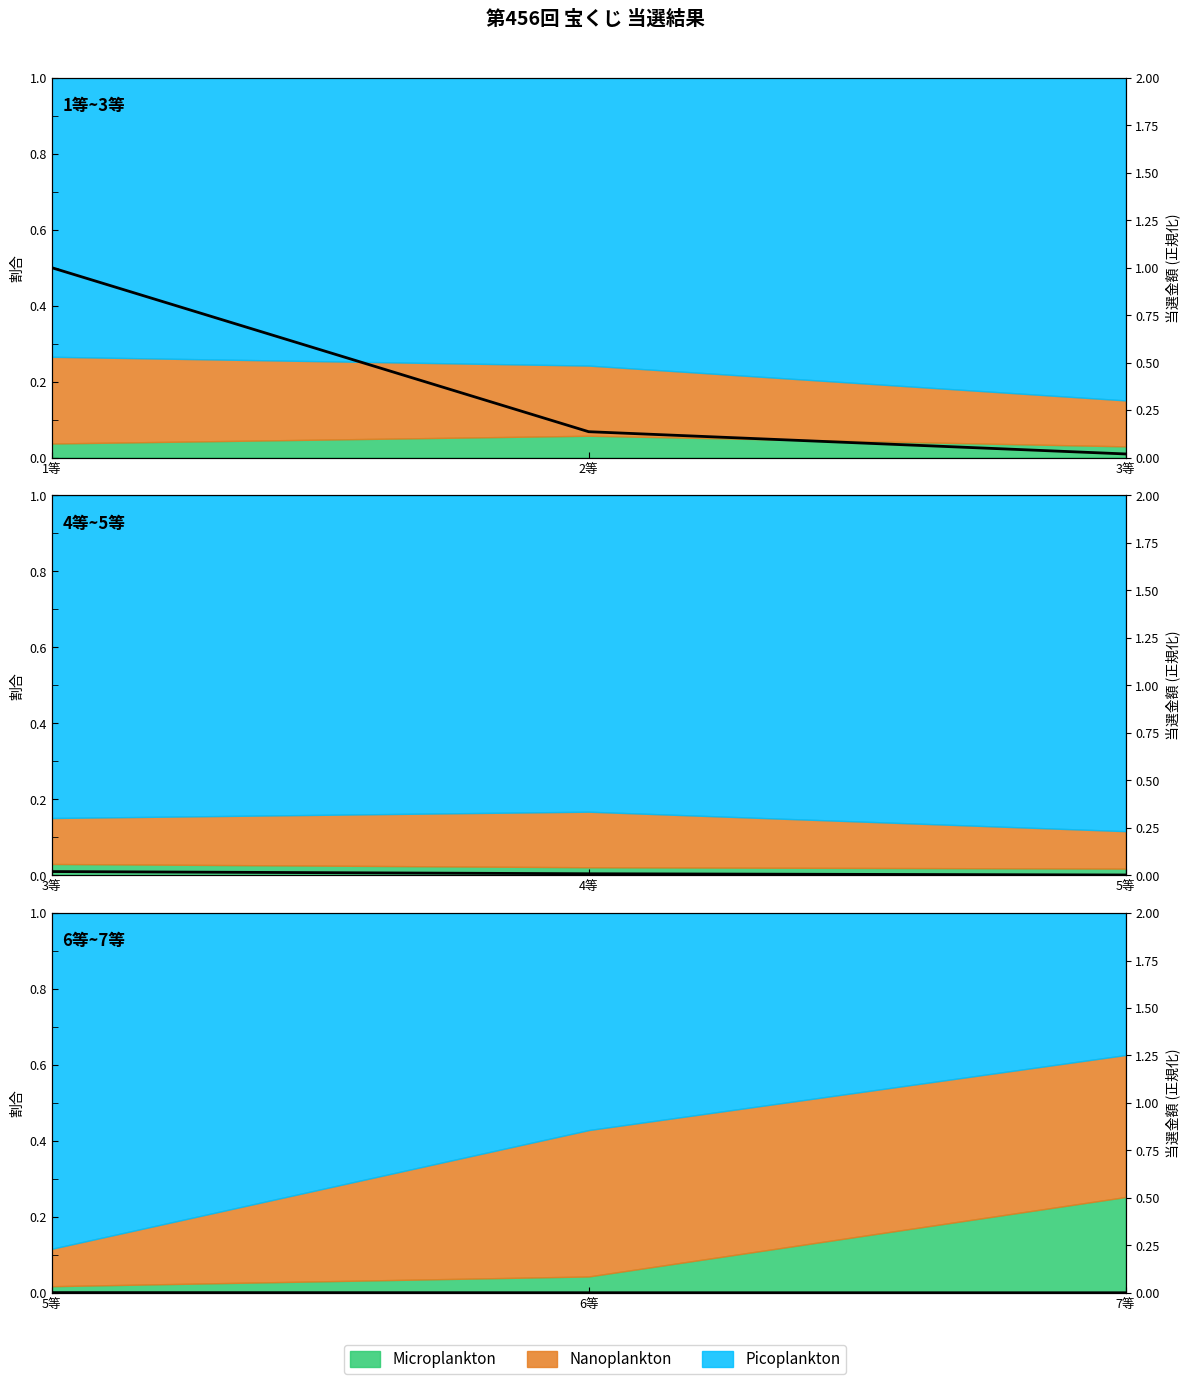

Rank the categories by value from lowest to highest.

3等, 2等, 1等